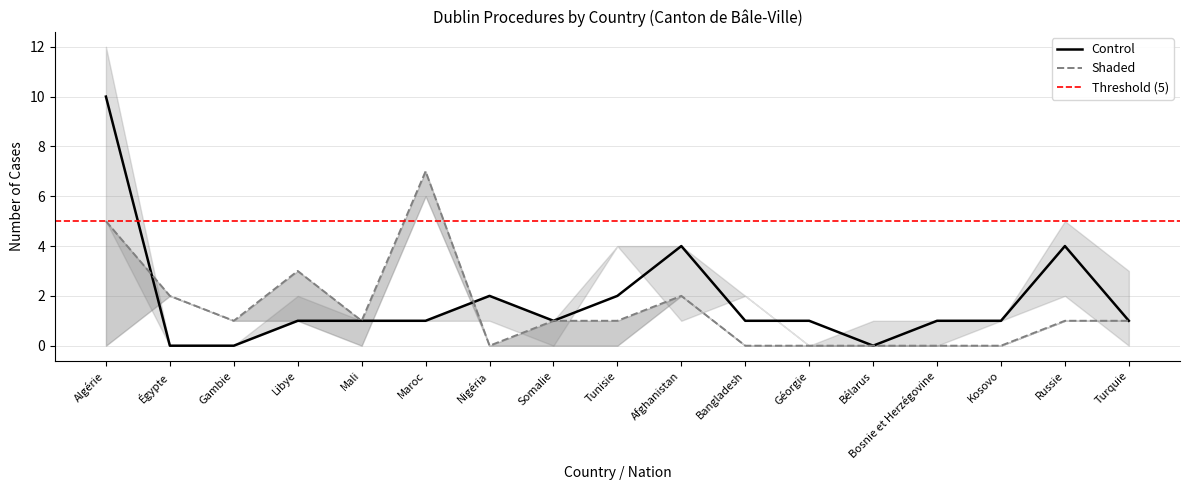

Is this an area chart (filled region under the line)?

No